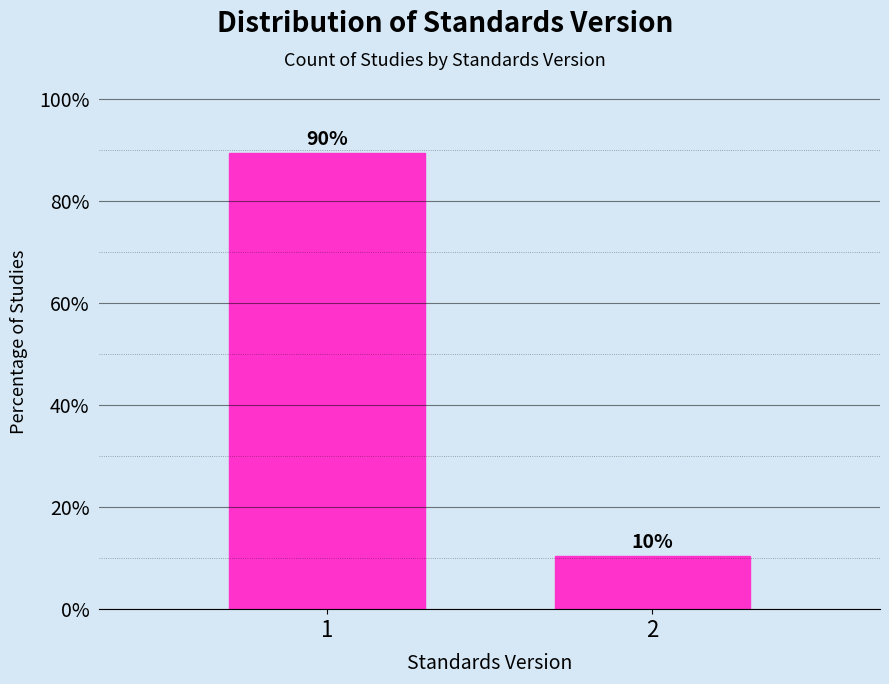

What is the value of the 1st bar from the left?

89.6